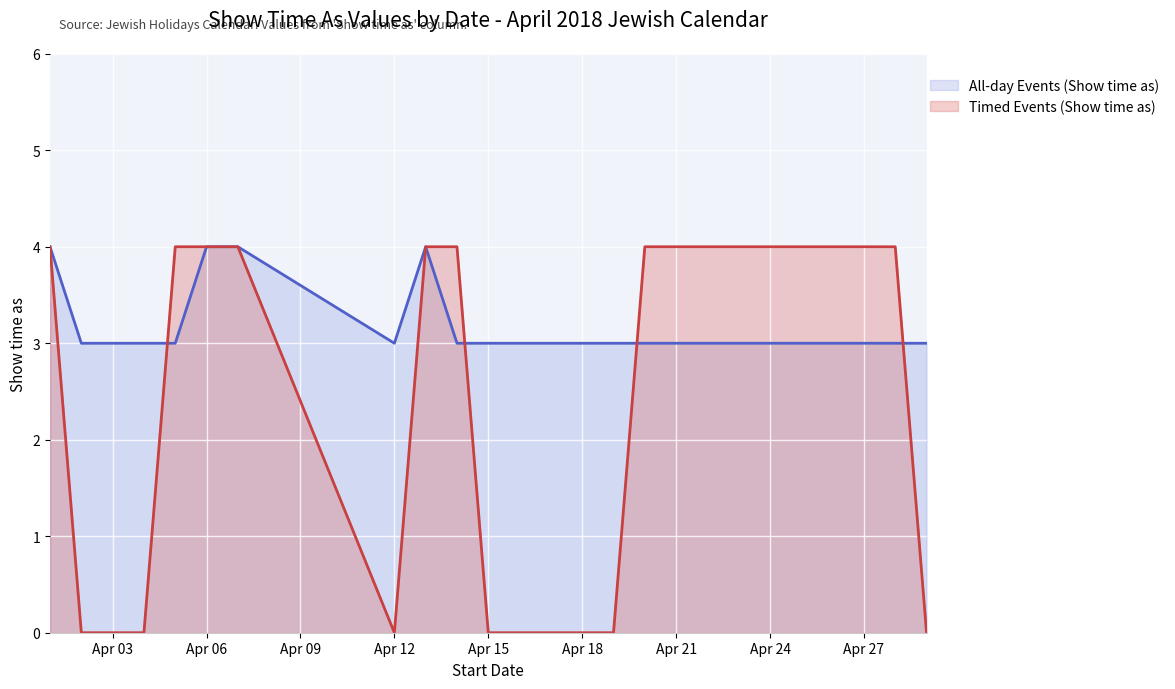

What is the difference between the maximum and minimum values in the Timed Events (Show time as) series?

4